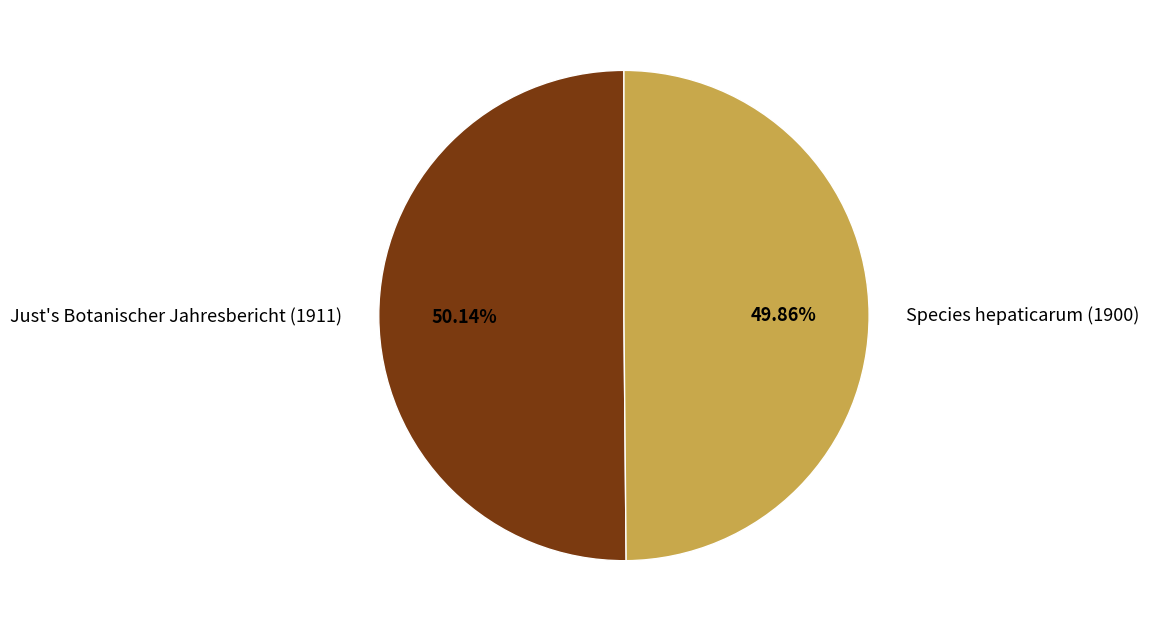

Does any single category account for the majority?

Yes